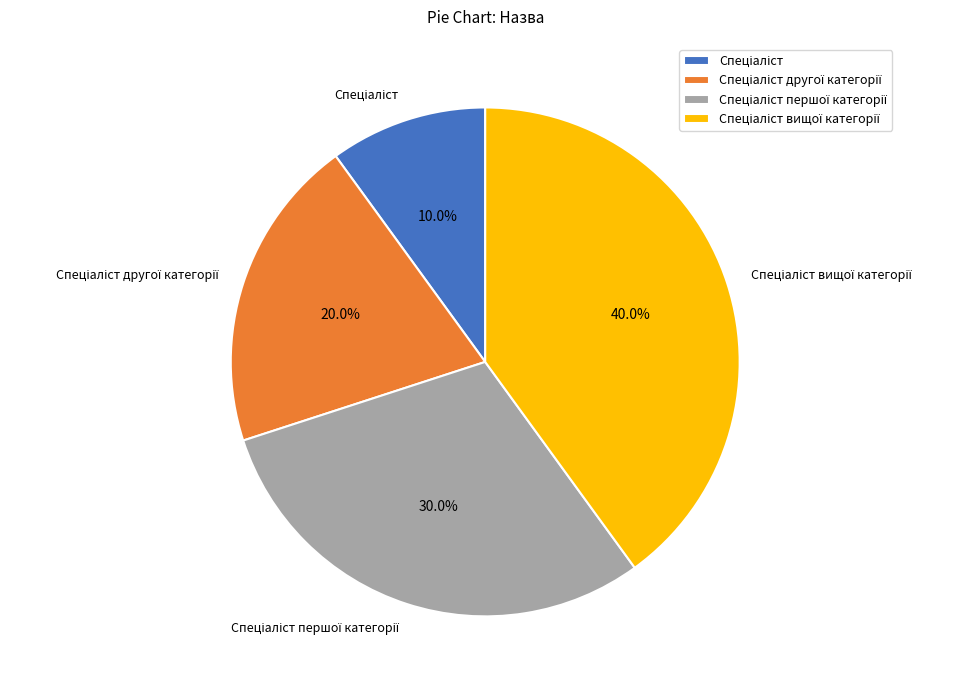

Is there a majority slice in this chart?

No